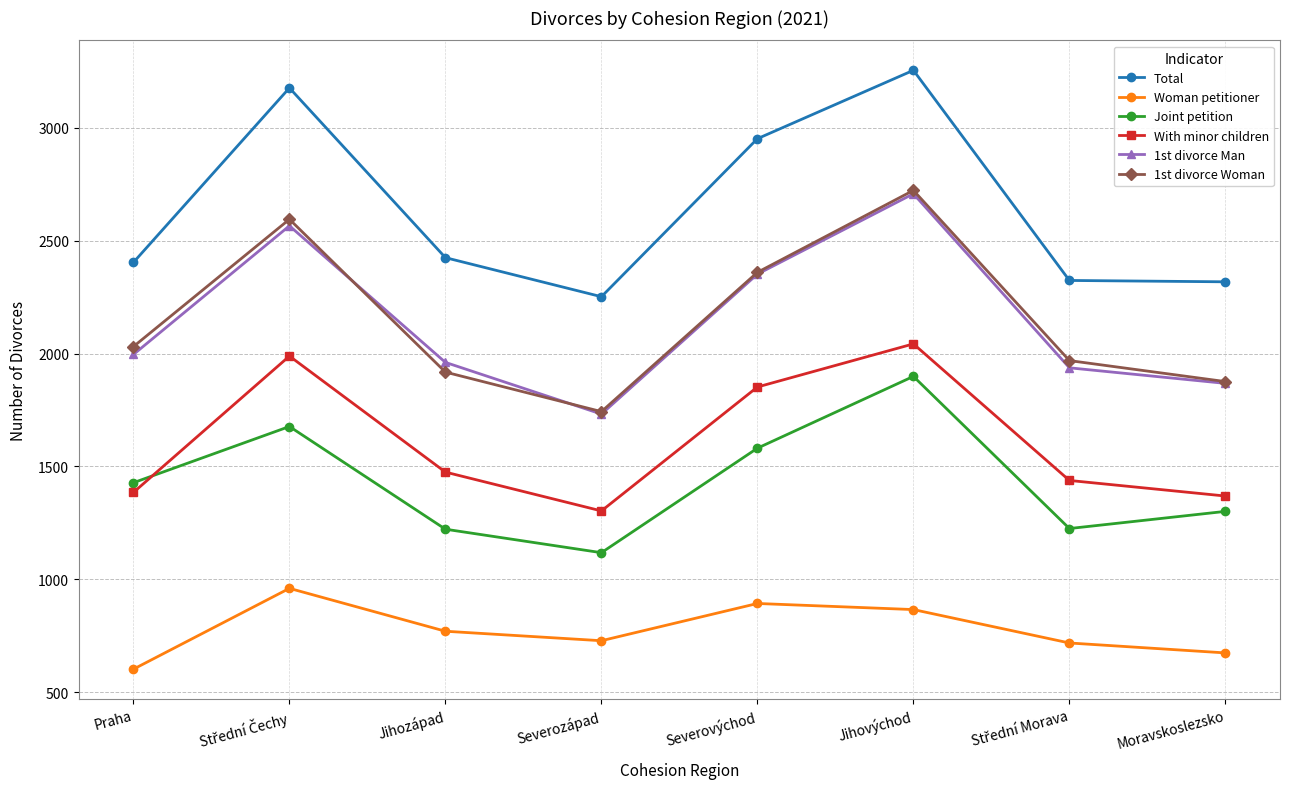

At which category does 1st divorce Man reach its first local valley?

Severozápad